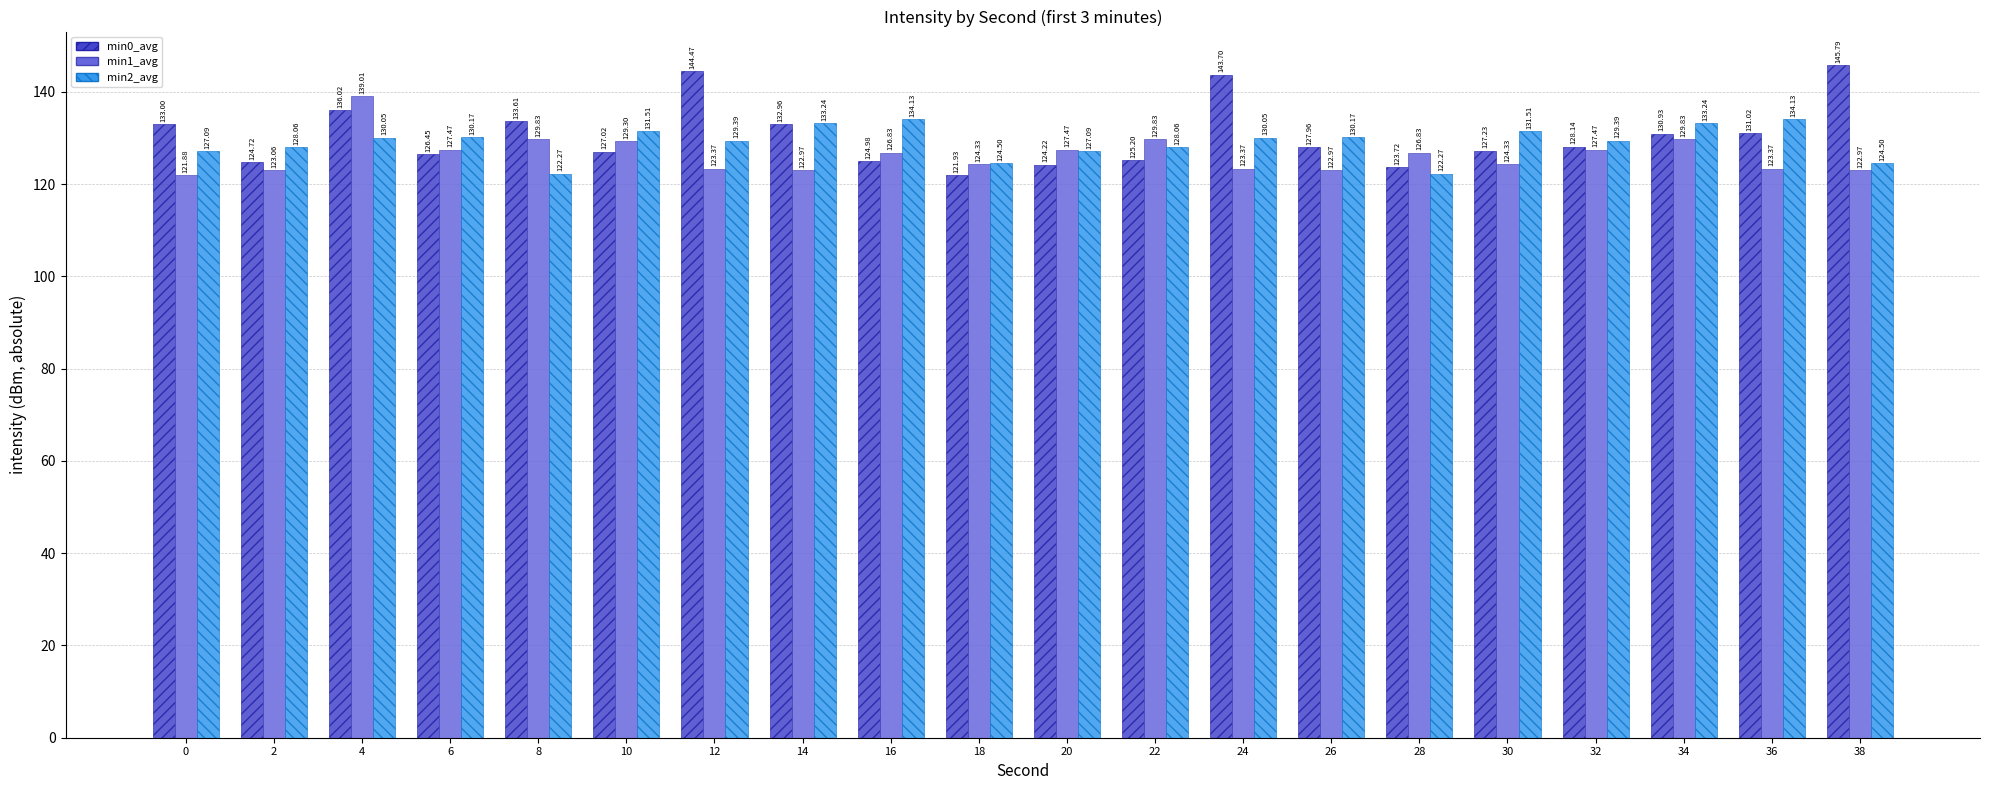

The value of min1_avg at 14 is 123.0. True or false?

True